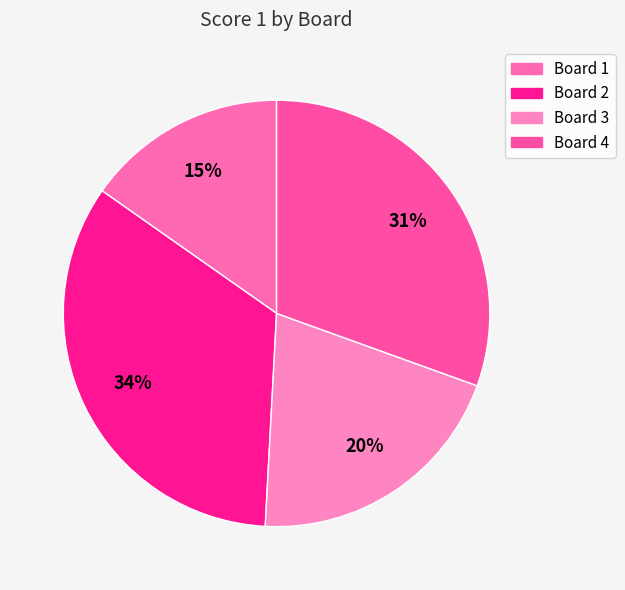

How many slices are in this pie chart?

4